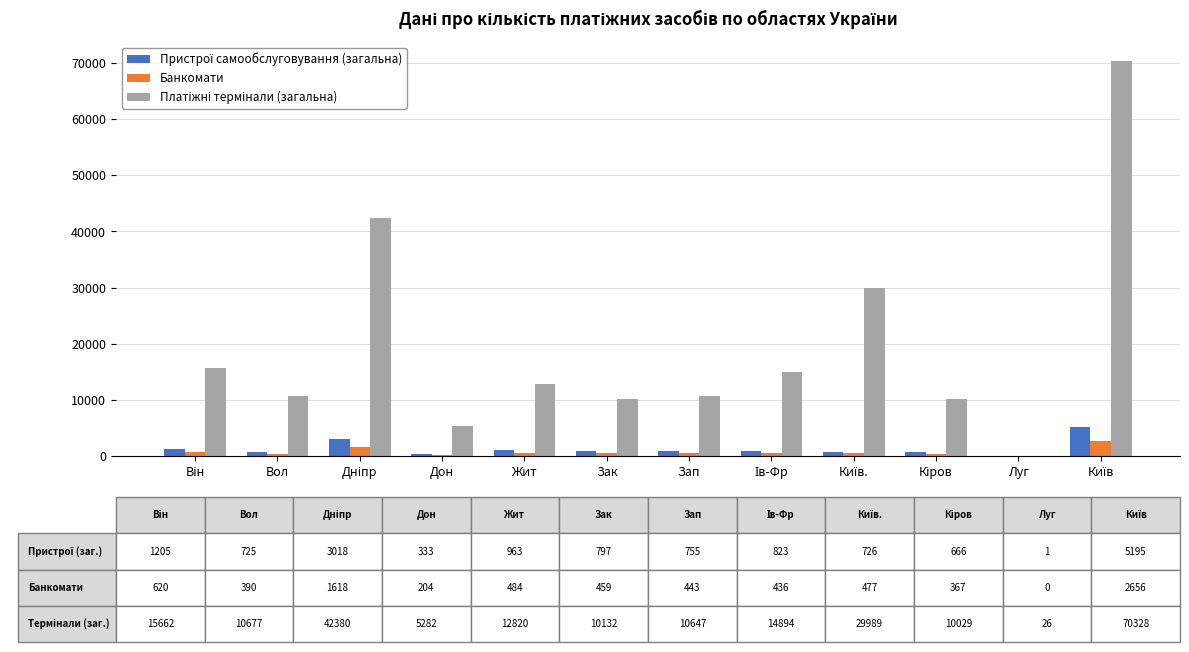

At which label does Пристрої самообслуговування (загальна) first exceed 797?

Він